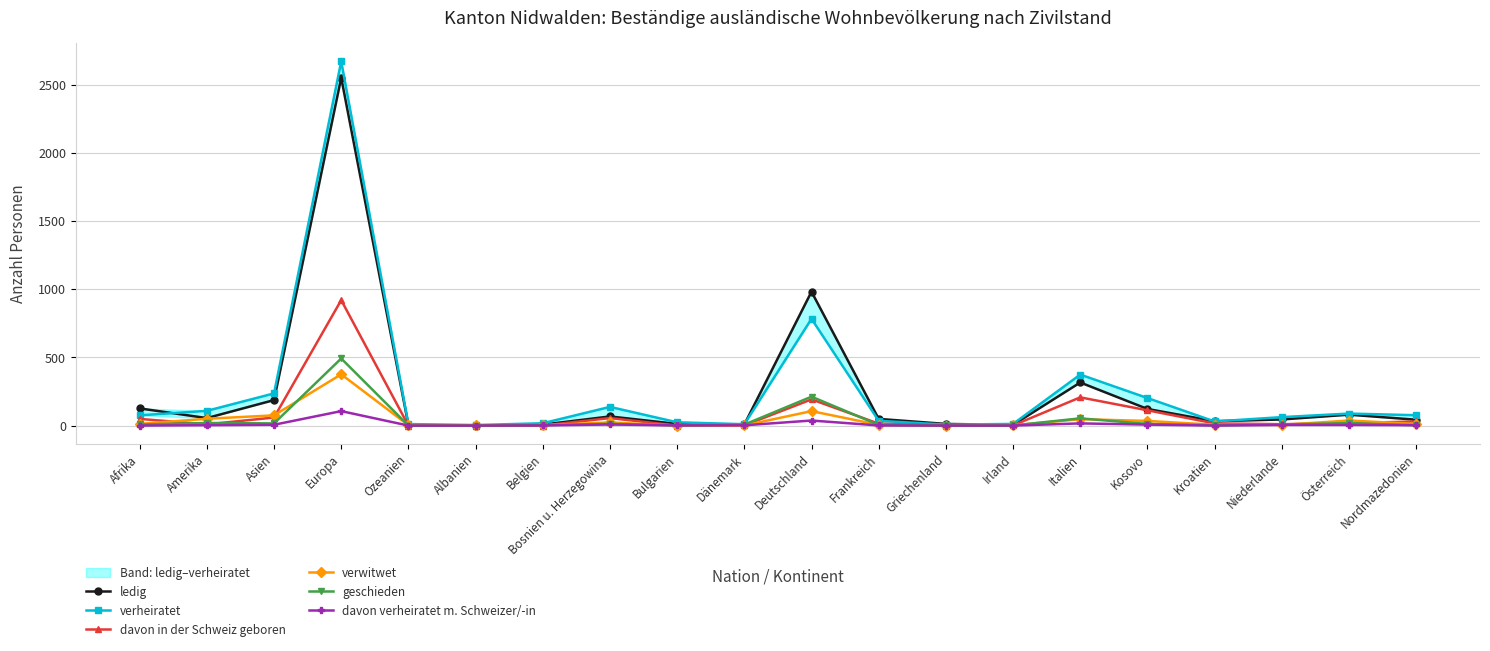

Which has a higher value, Europa or Belgien?

Europa